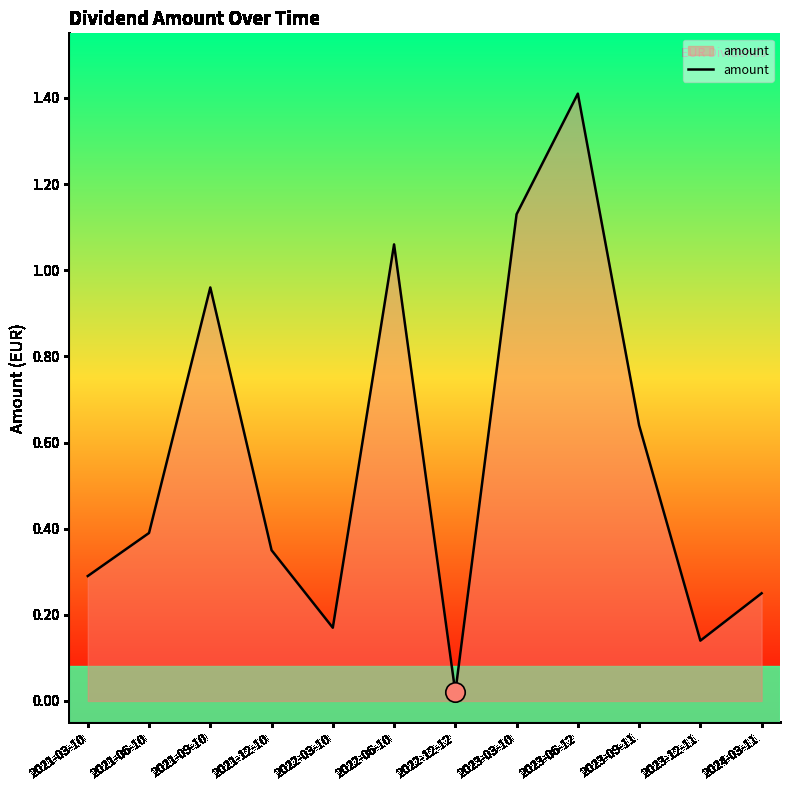

What is the change in value from 2022-06-10 to 2024-03-11?

-0.8